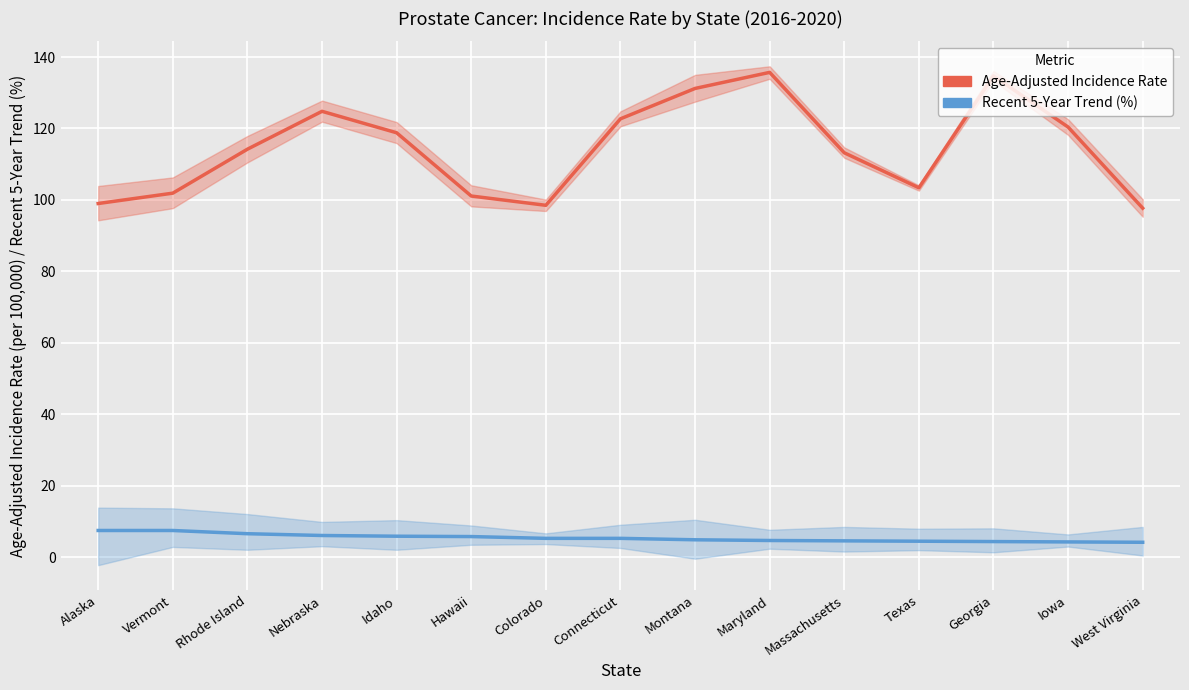

What is the maximum value shown in the chart?

135.7